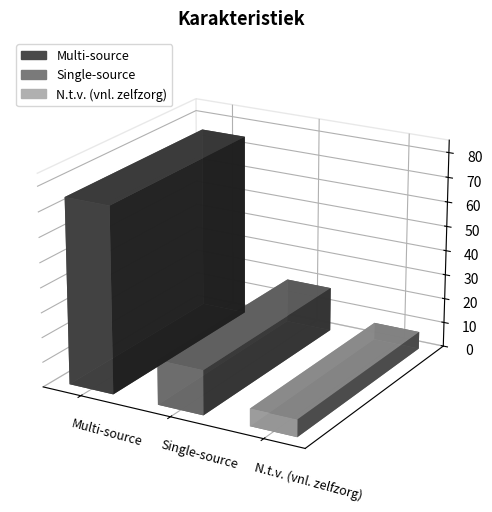

Reading left to right, what are all the values shown in this chart?

Multi-source=75	Single-source=18	N.t.v. (vnl. zelfzorg)=7